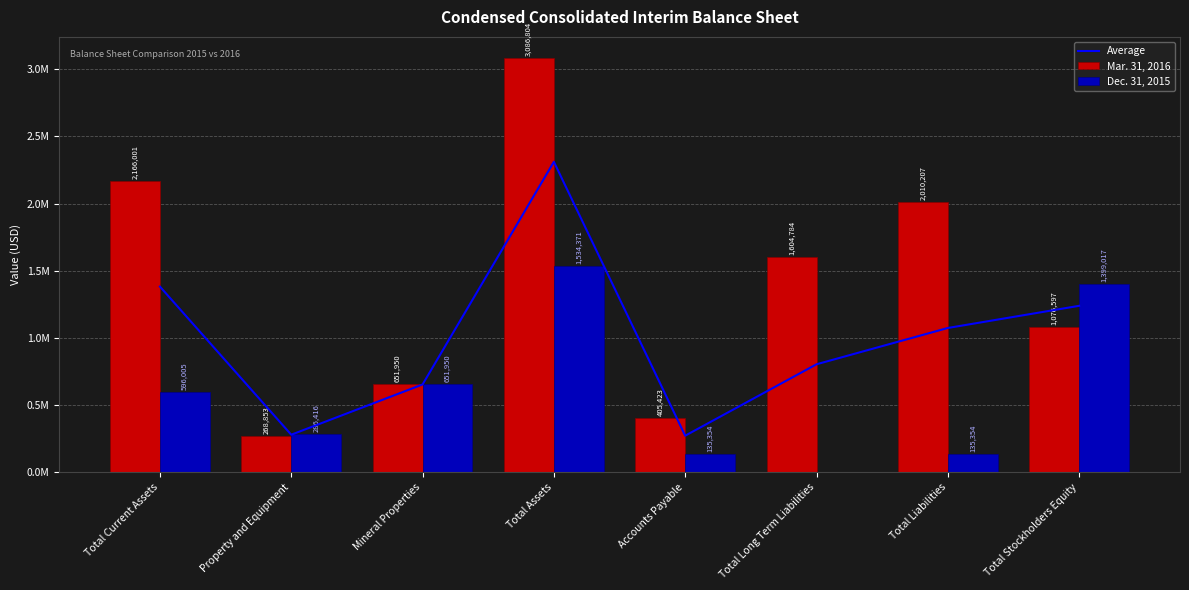

Which has a higher value, Mineral Properties or Total Current Assets?

Total Current Assets